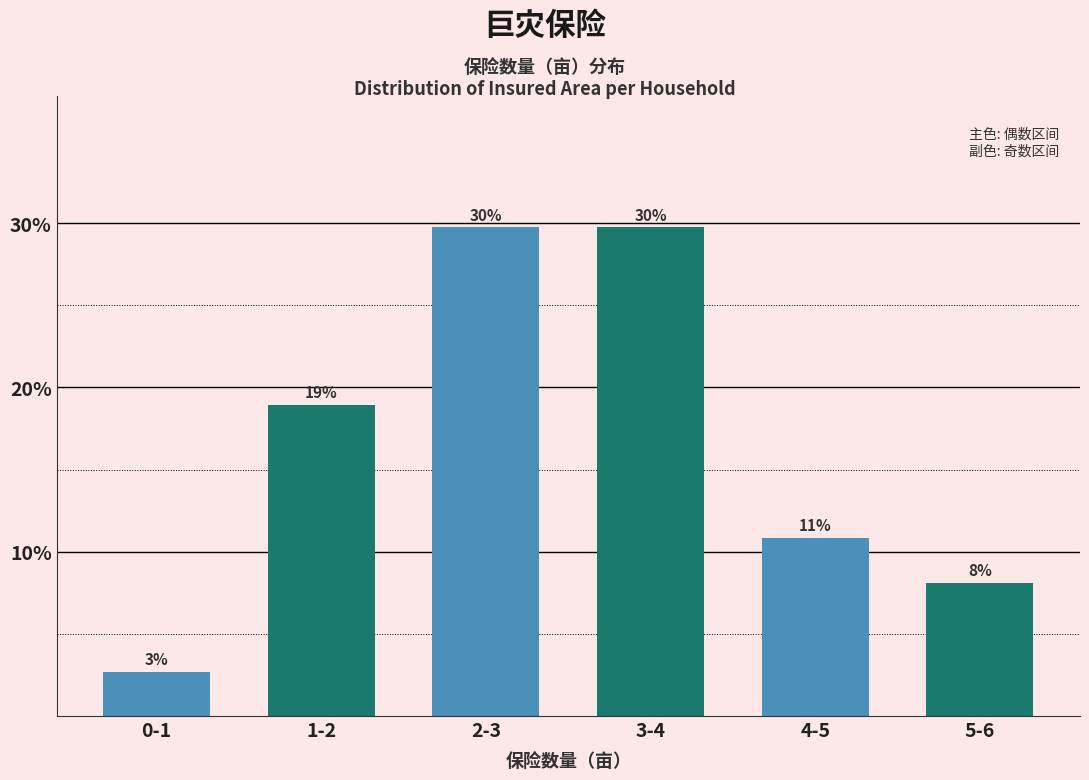

How many bars are there in total?

6